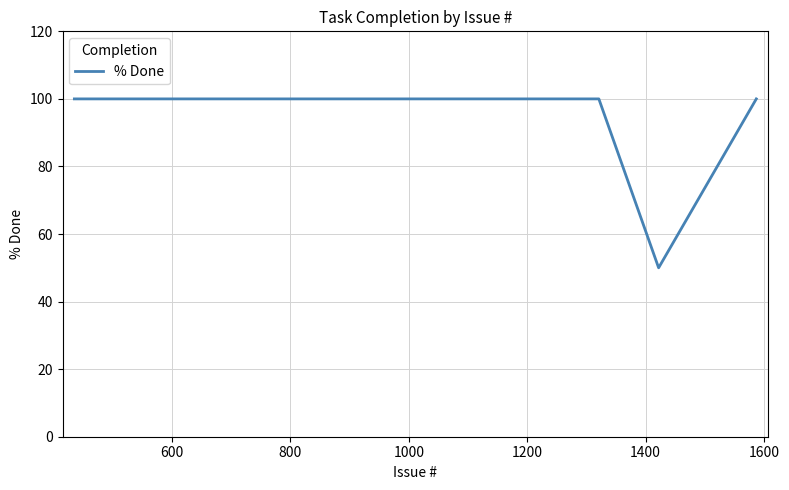

What is the minimum value shown in the chart?

50